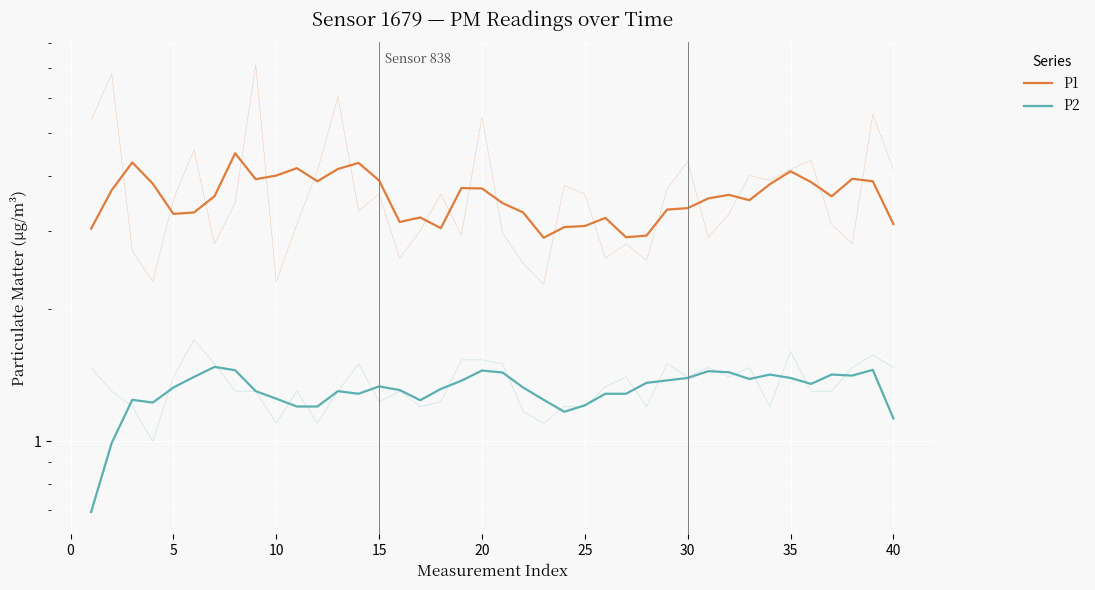

True or false: P1 and P2 cross at least once.

False